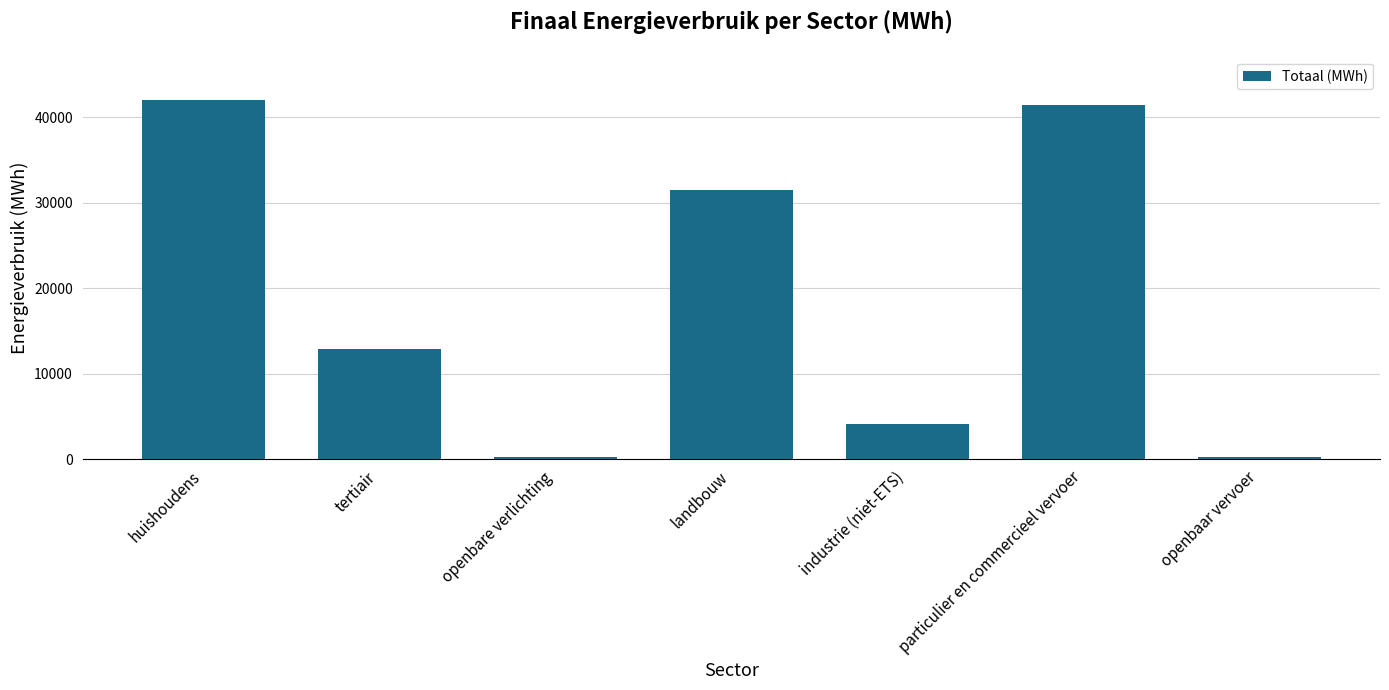

The chart shows a value of 41420.7 at particulier en commercieel vervoer. True or false?

True